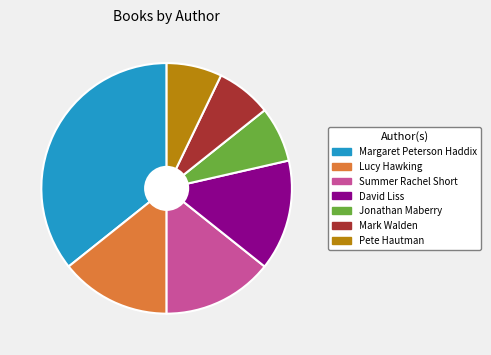

Is there any slice that represents more than half of the pie?

No